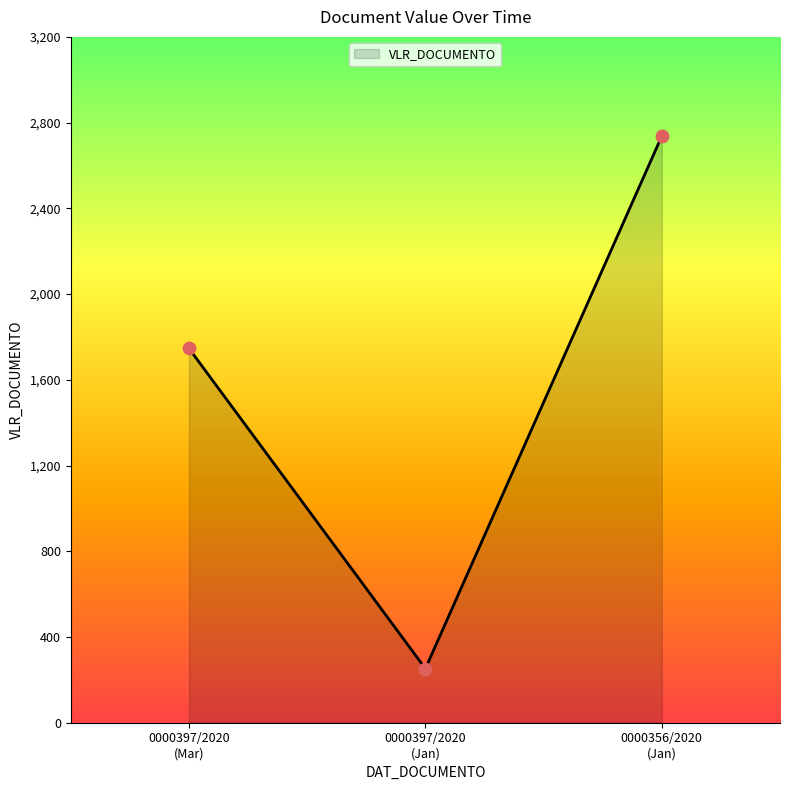

What is the sum of all values?

4735.9